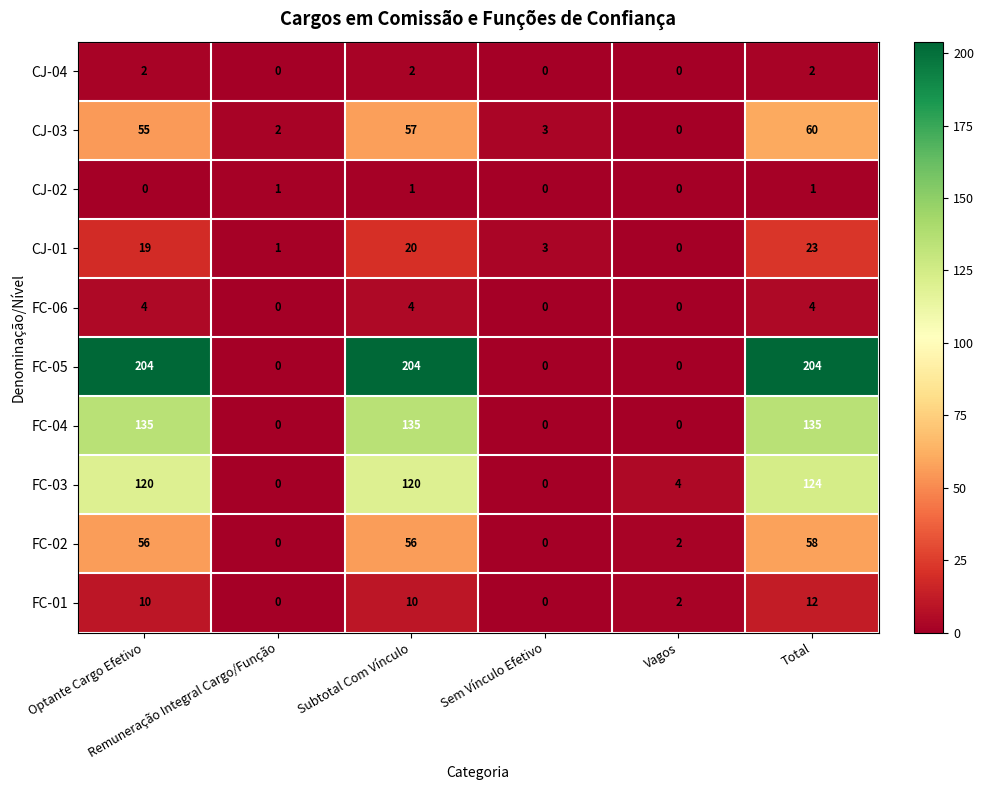

At Subtotal Com Vínculo, list the series in order from largest to smallest.

FC-05, FC-04, FC-03, CJ-03, FC-02, CJ-01, FC-01, FC-06, CJ-04, CJ-02